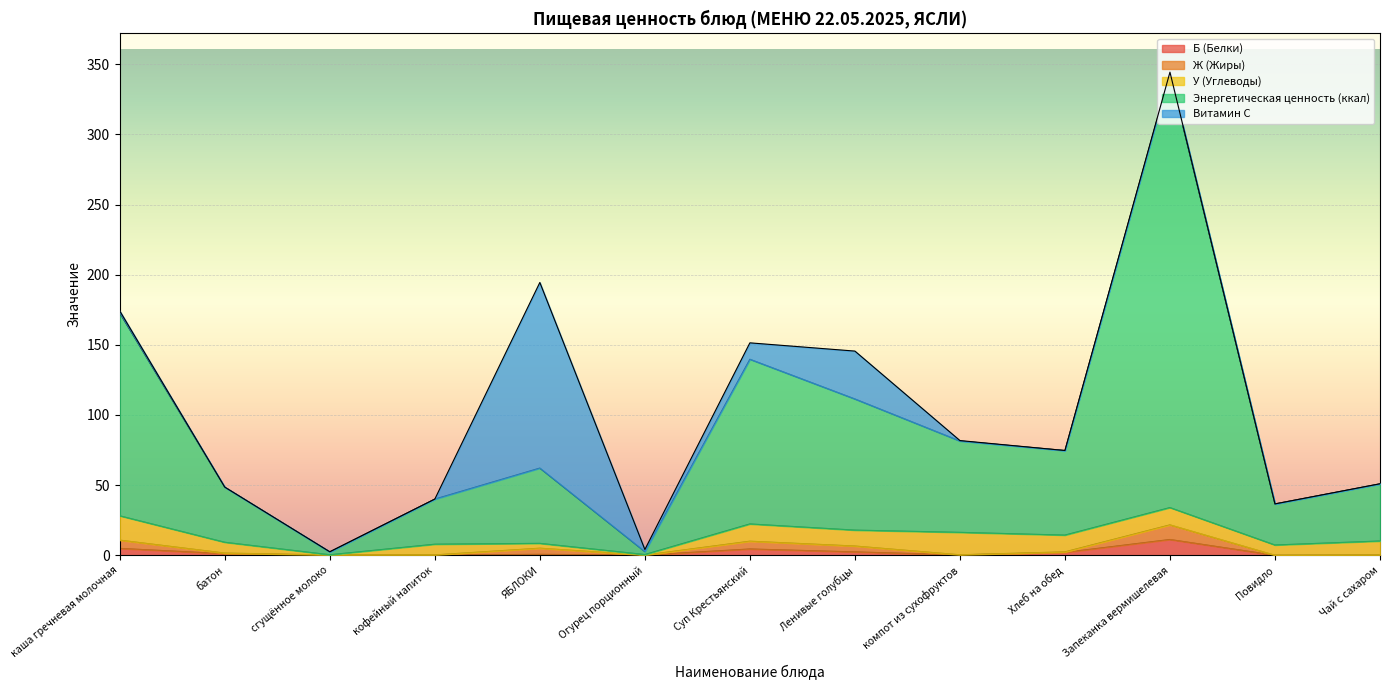

Which series has the largest total across all categories?

Энергетическая ценность (ккал)